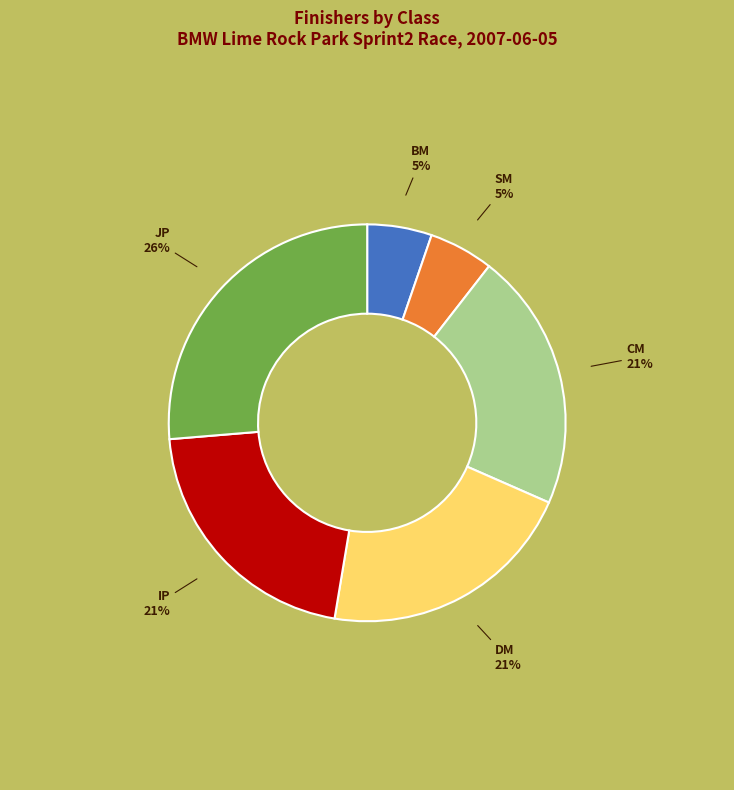

To the nearest percent, what is the difference between the largest and smallest slice percentages?

21%